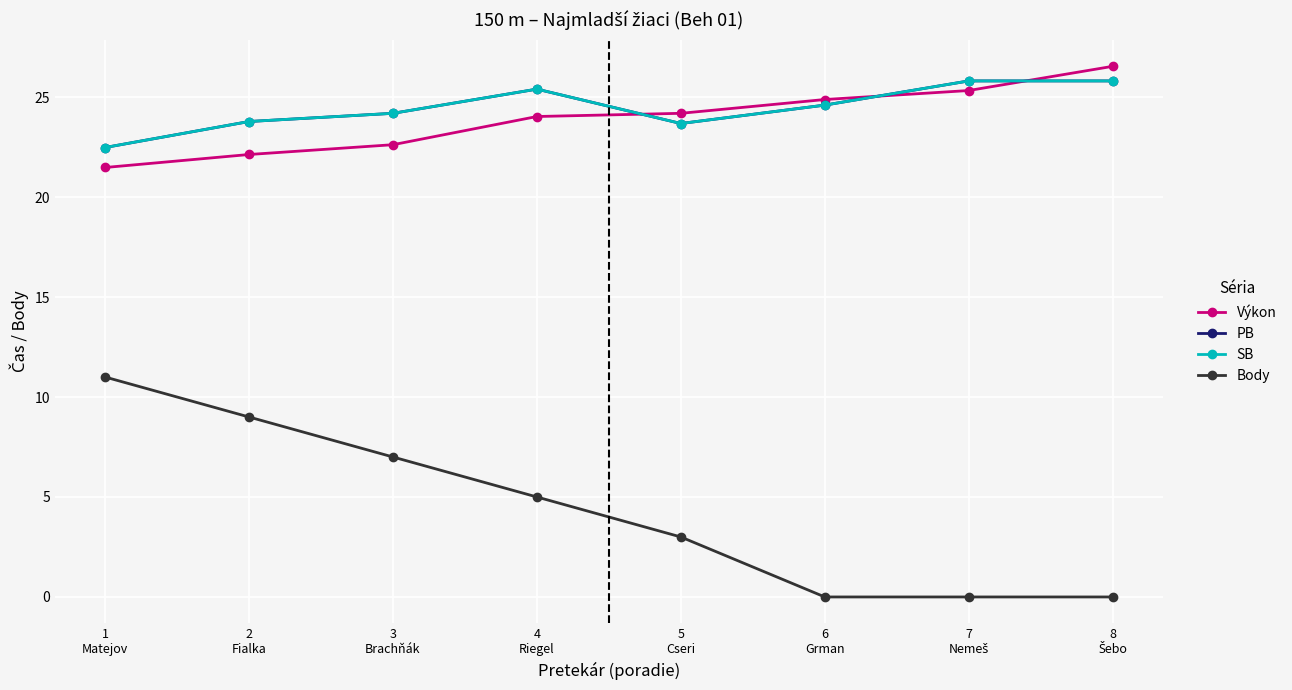

Is this an area chart (filled region under the line)?

No